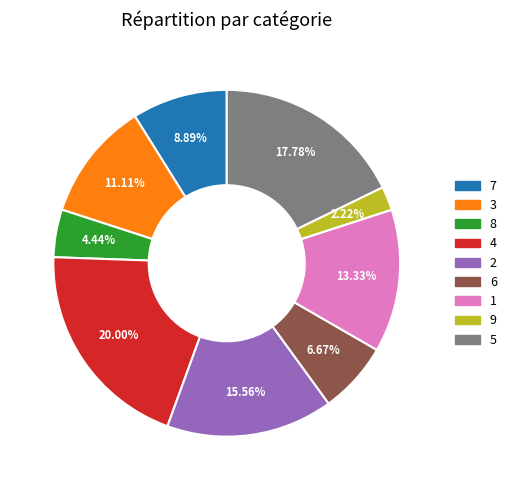

The 3 slice represents 17% of the pie. True or false?

False